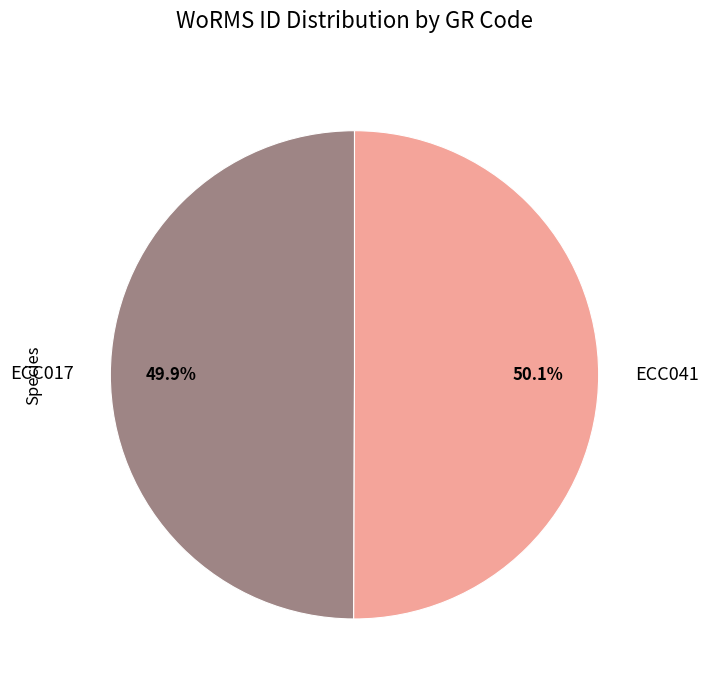

Combined, do ECC017 and ECC041 account for over 50%?

Yes